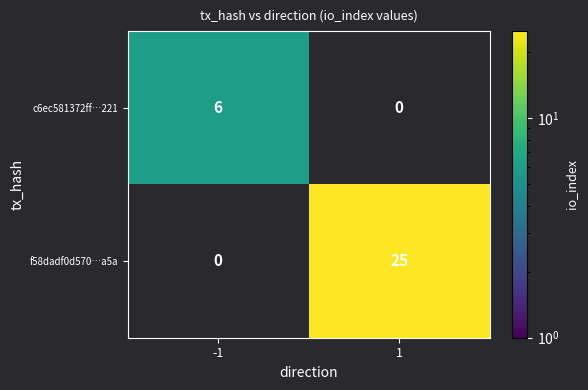

Reading left to right, list all the values displayed in this chart.

c6ec581372ff…221: -1=6	1=0
f58dadf0d570…a5a: -1=0	1=25